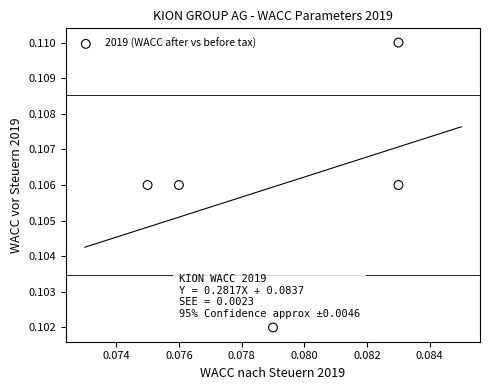

How many points are shown in the scatter plot?

5